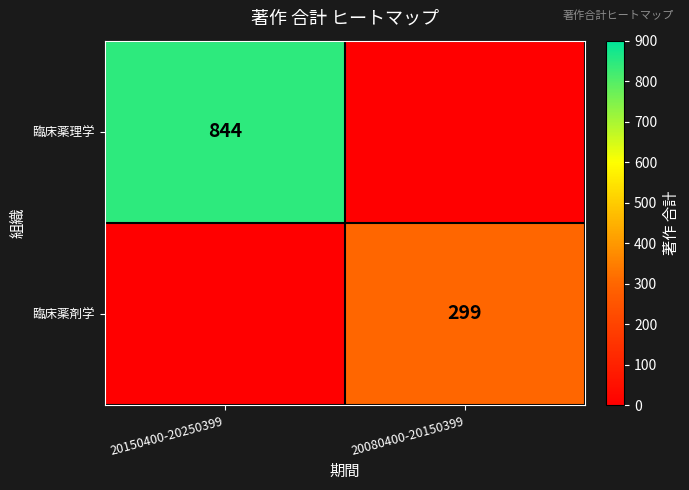

Is the value of 臨床薬剤学 at 20080400-20150399 greater than the value of 臨床薬理学 at 20150400-20250399?

No